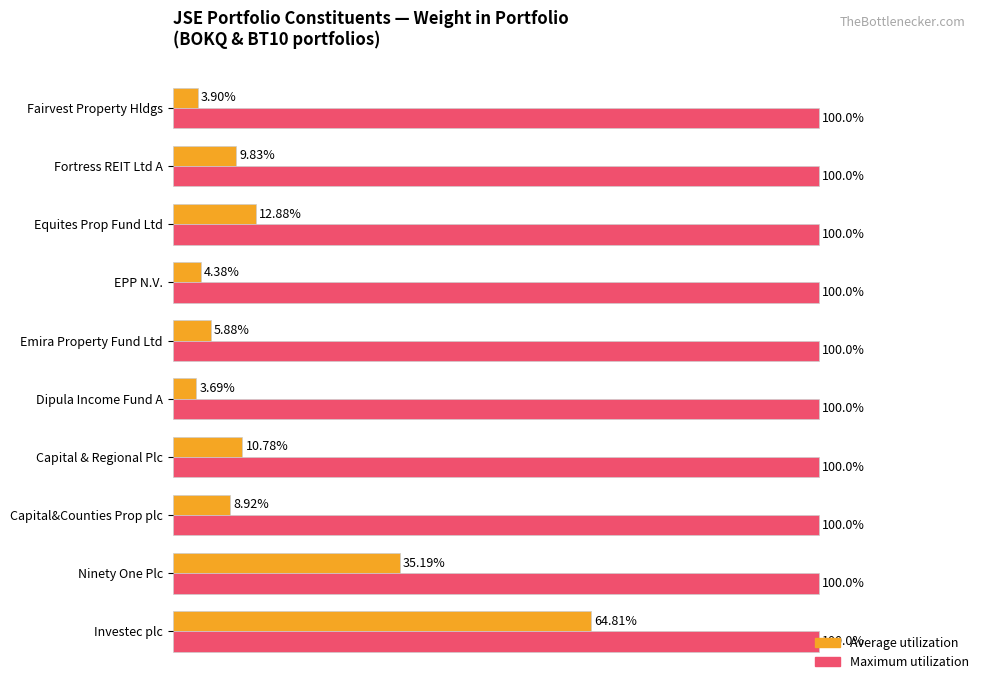

What are all the series names shown in the legend?

Average utilization, Maximum utilization